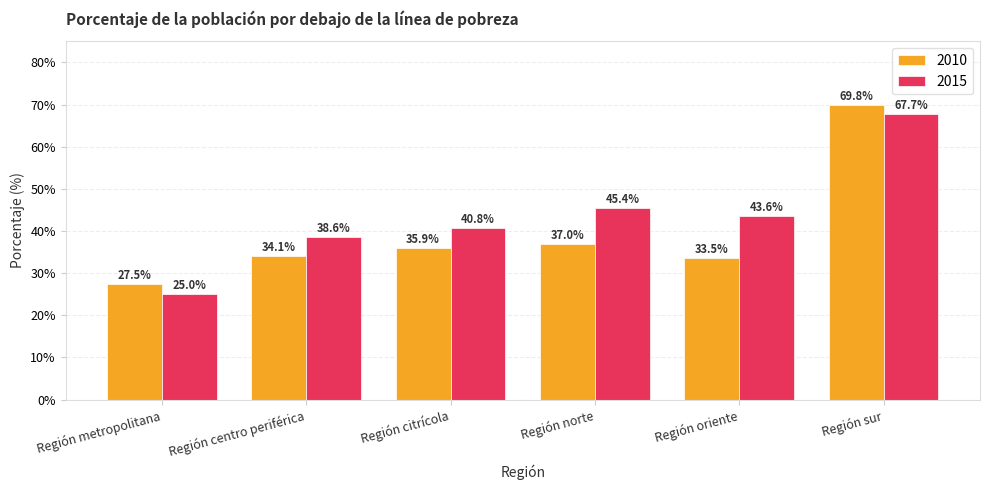

List the series in order of their overall mean, lowest first.

2010, 2015